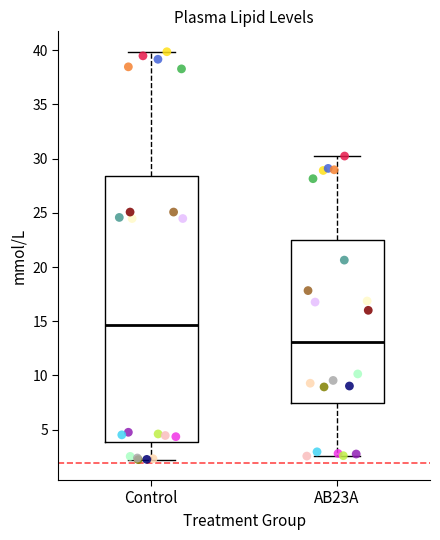

Reading left to right, transcribe this box plot: for each box, give where its median line is, the range the box spans, and where its two whiskers end, as read against the y-axis. The values are not printed on the chart, so give them approximately, as read against the axis.

Control: median 14.5, box 4.0 to 28.5, whiskers 2.0 to 40.0
AB23A: median 13.0, box 7.5 to 22.5, whiskers 2.5 to 30.0